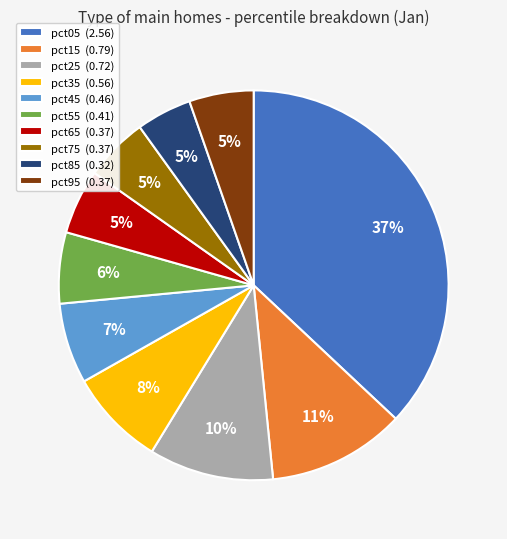

Between pct65 and pct05, which is larger?

pct05